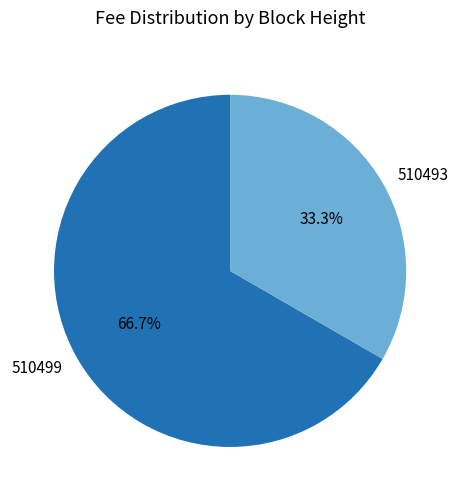

Does 510499 account for over 50% of the chart?

Yes